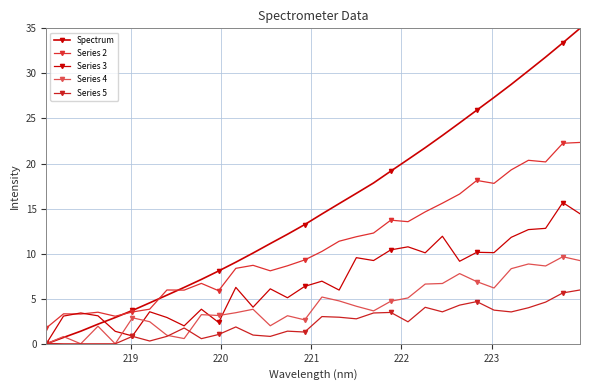

How many positive values does the Spectrum series have?

31